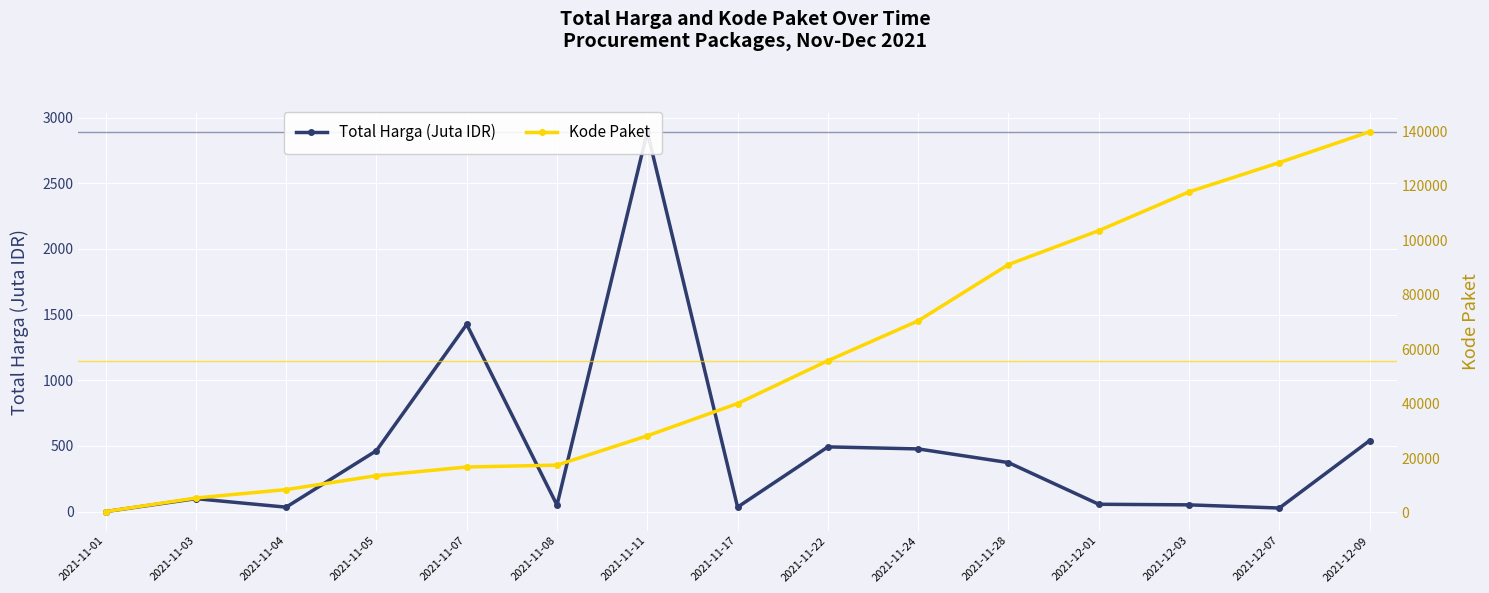

Rank the series by their average value, from lowest to highest.

Total Harga (Juta IDR), Kode Paket